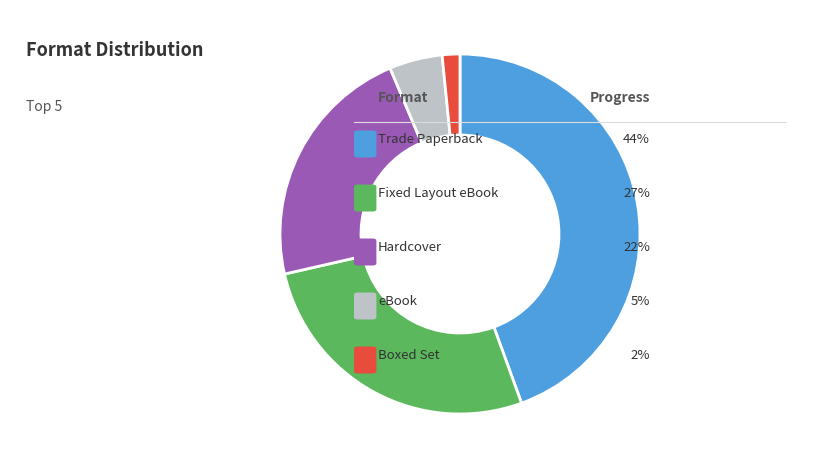

How many segments does this pie chart have?

5